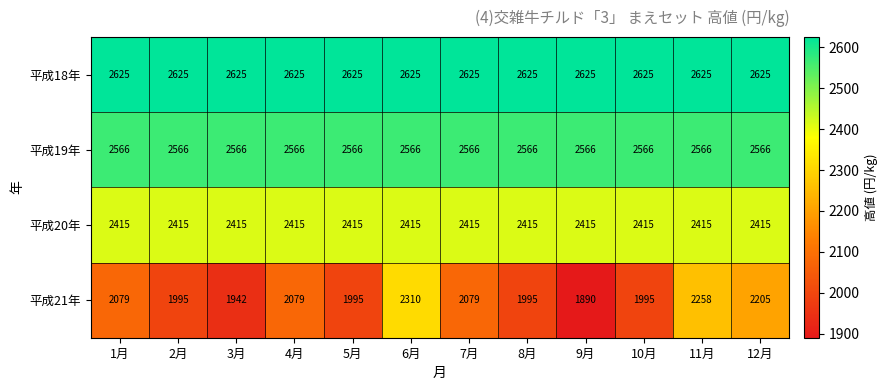

What is the sum of the 平成21年 values at 6月 and 12月?

4515